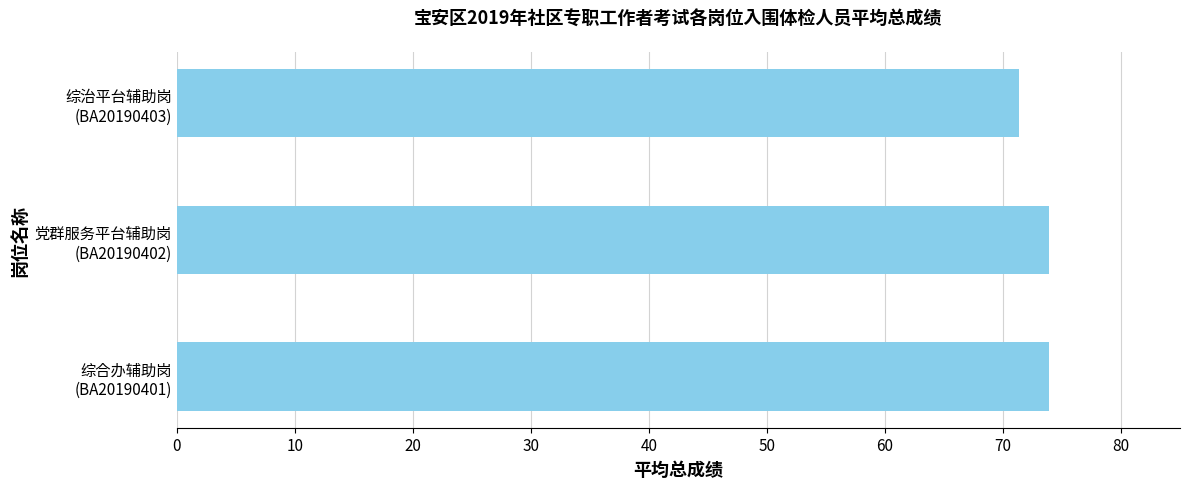

What is the average value?

73.0